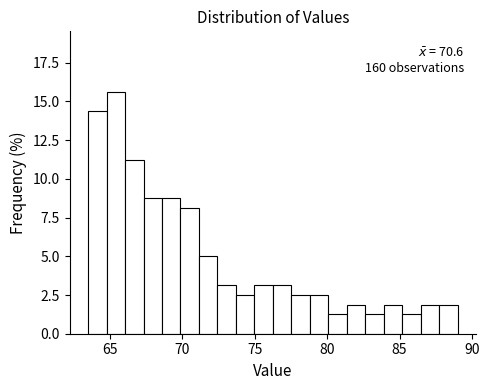

Around what value on the x-axis is the tallest bar? Give the approximate position of its centre, as read against the axis.

65.5